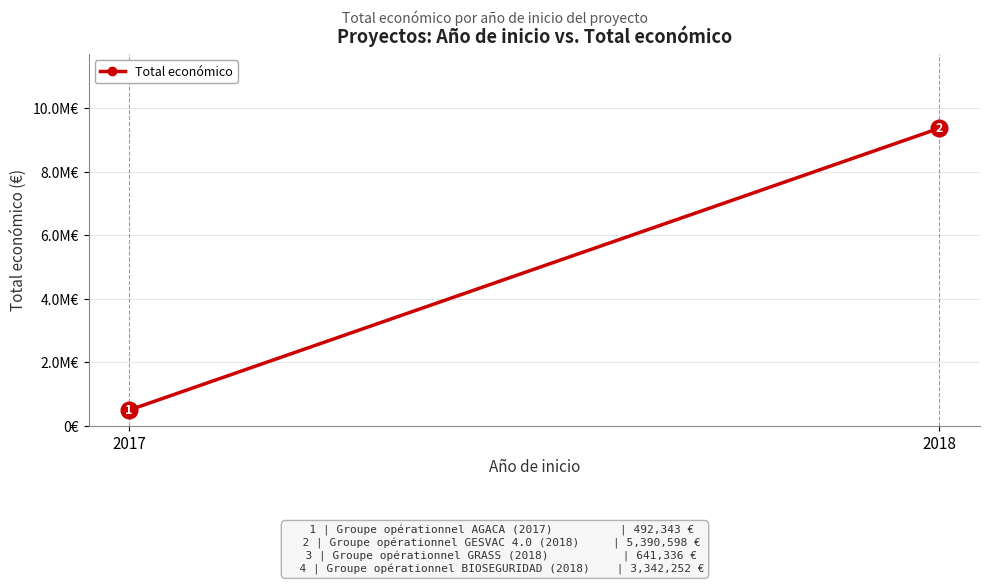

Rank the categories by value from lowest to highest.

2017, 2018